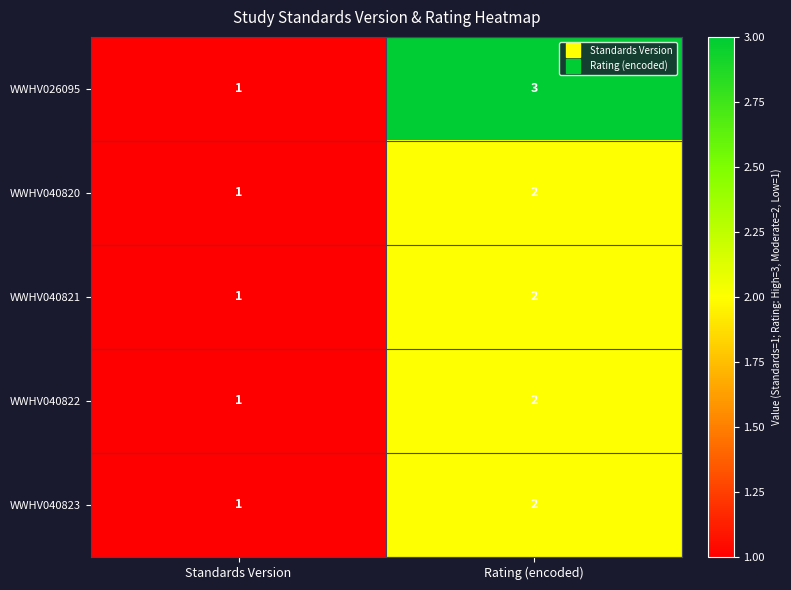

At how many categories does at least one series exceed 2?

1